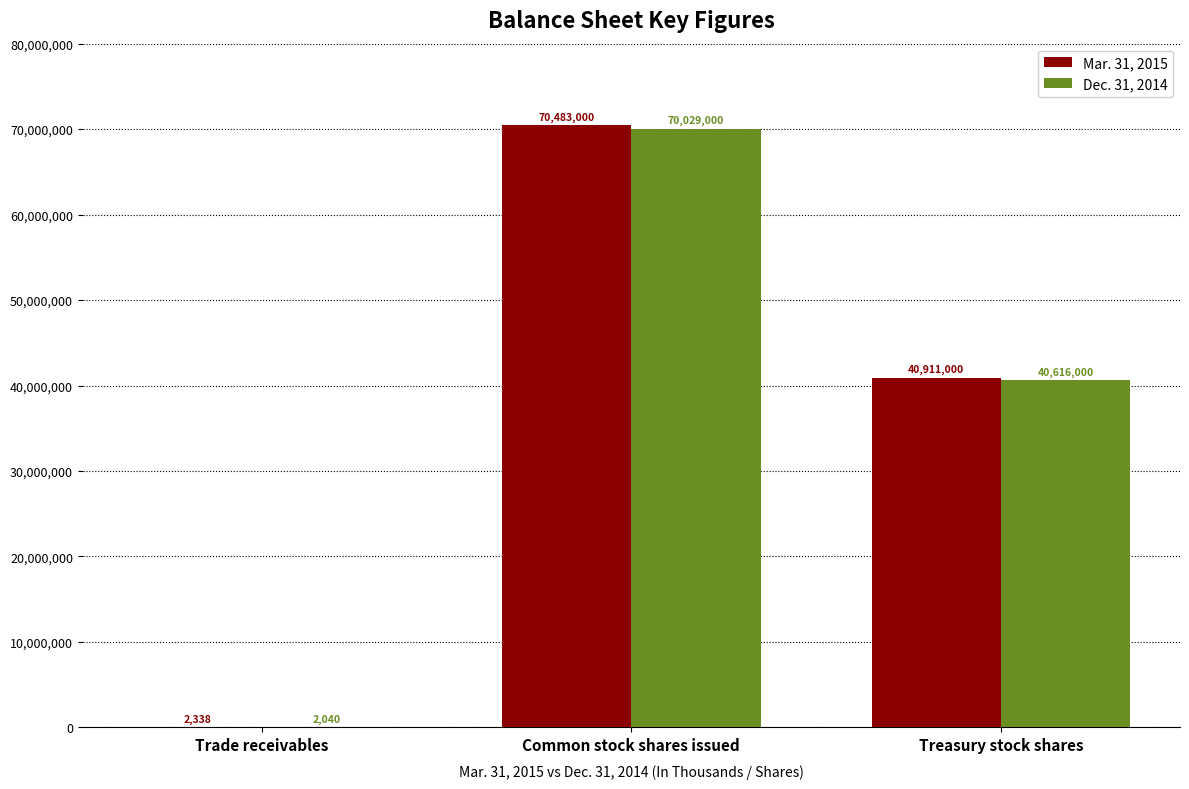

Count the number of data series in this chart.

2